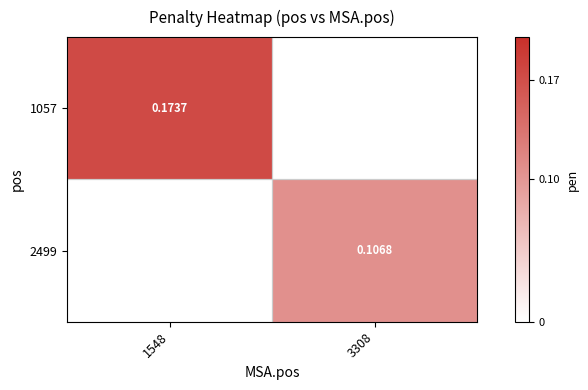

The value of 2499 at 1548 is 0.0. True or false?

True